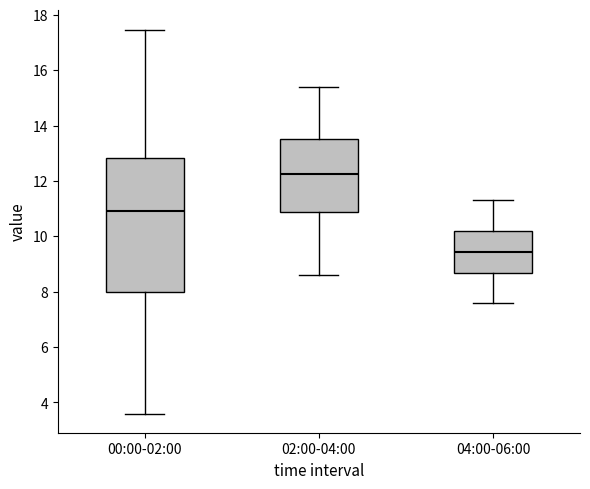

Which box is the tallest, from its lower edge to its upper edge?

00:00-02:00